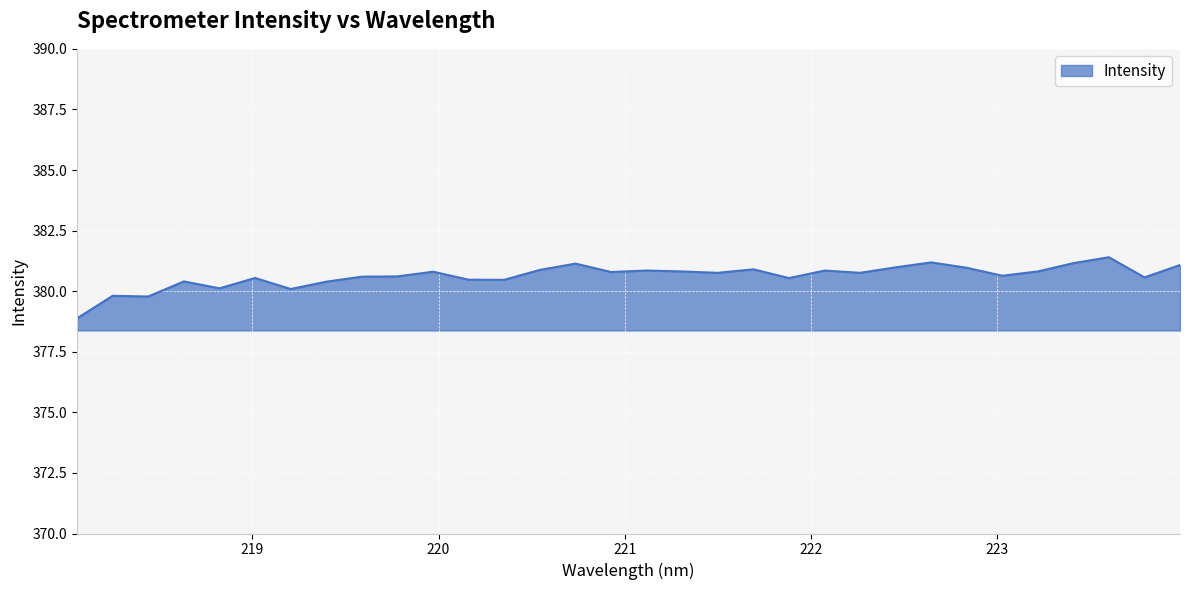

How many lines are shown in the chart?

1